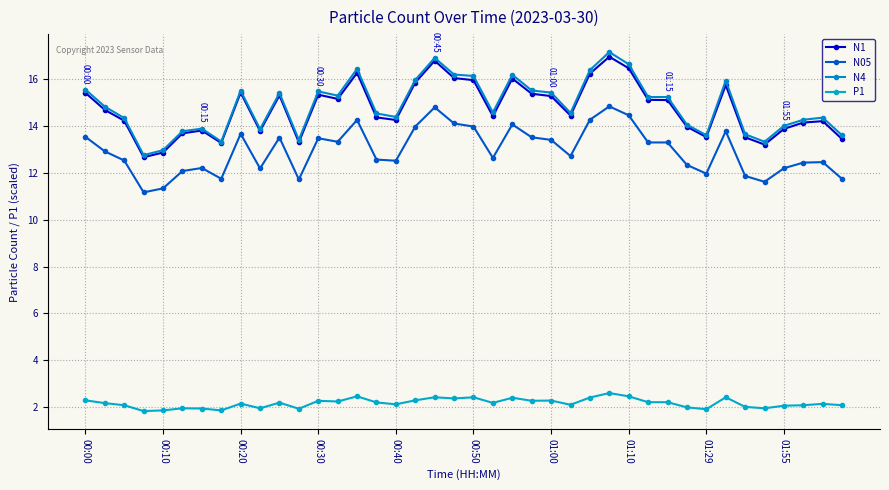

How many distinct data groups are displayed?

4